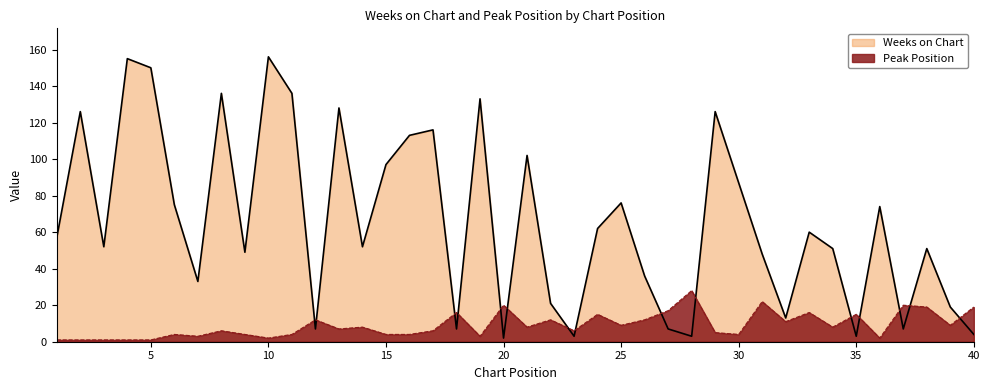

How many times do Peak Position and Weeks on Chart cross each other?

15